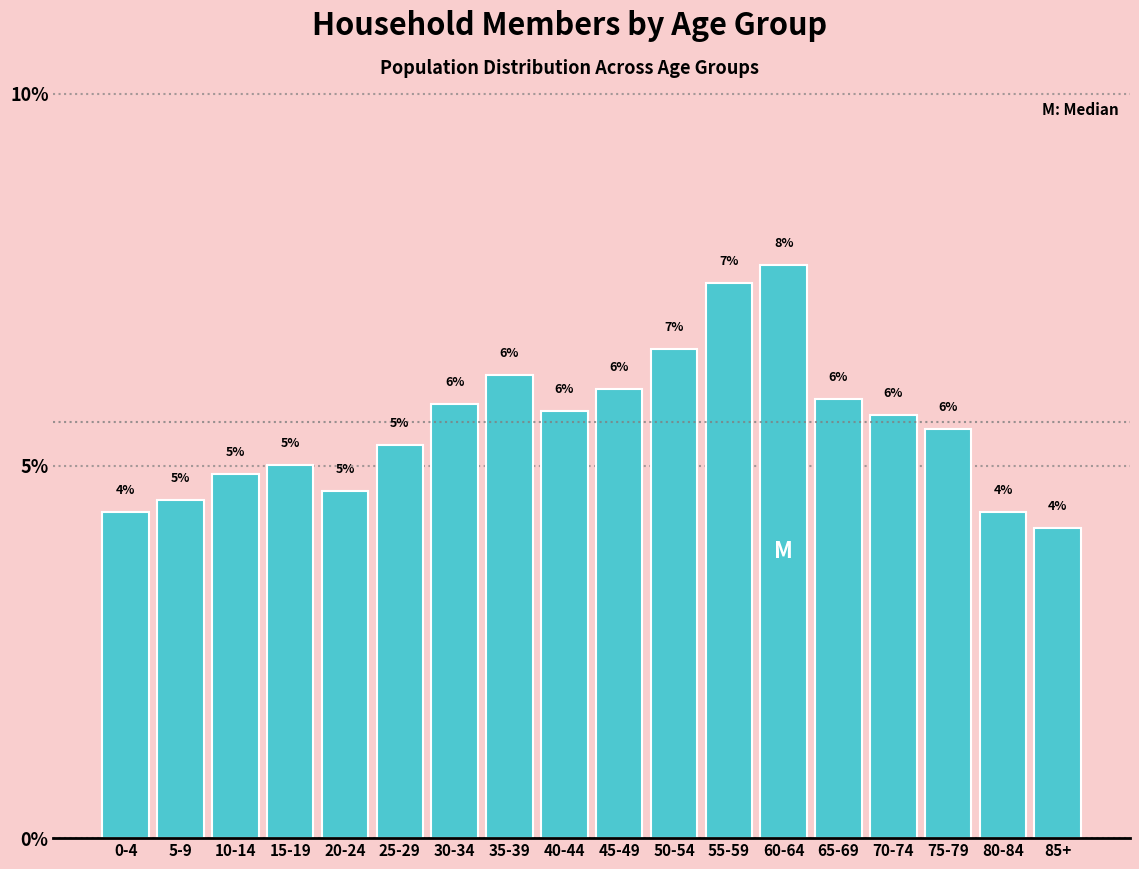

True or false: the data shows 4.9 at 10-14.

True